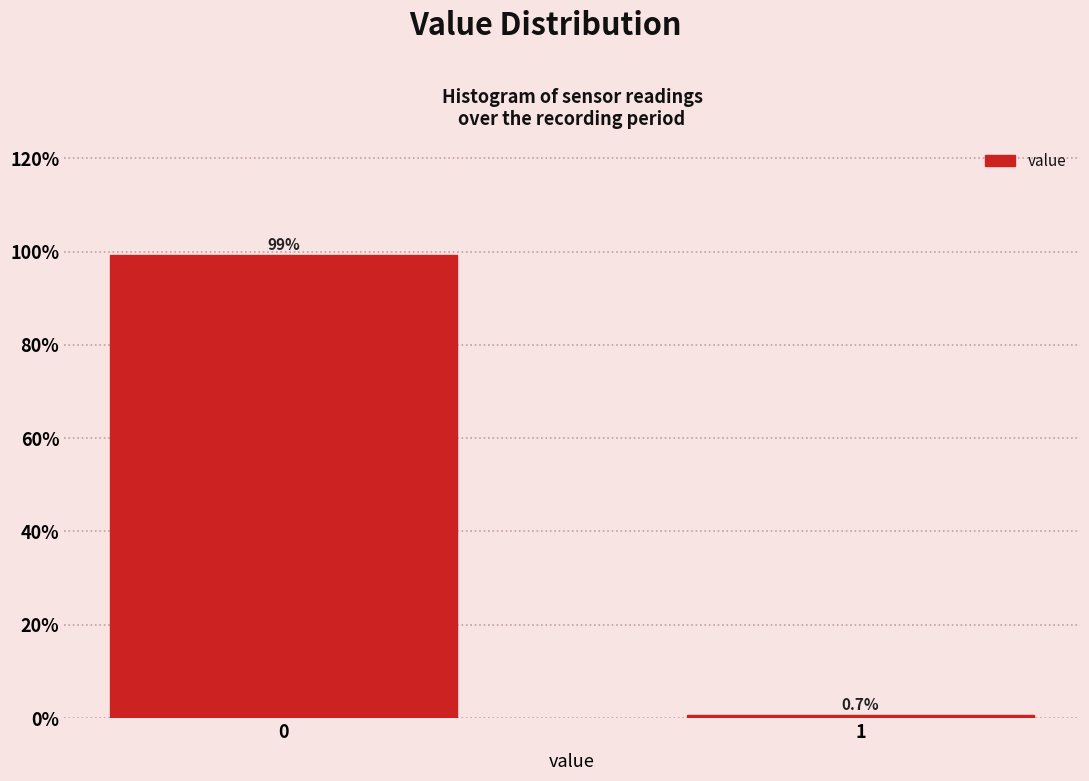

Reading left to right, list all the values displayed in this chart.

99.3	0.7